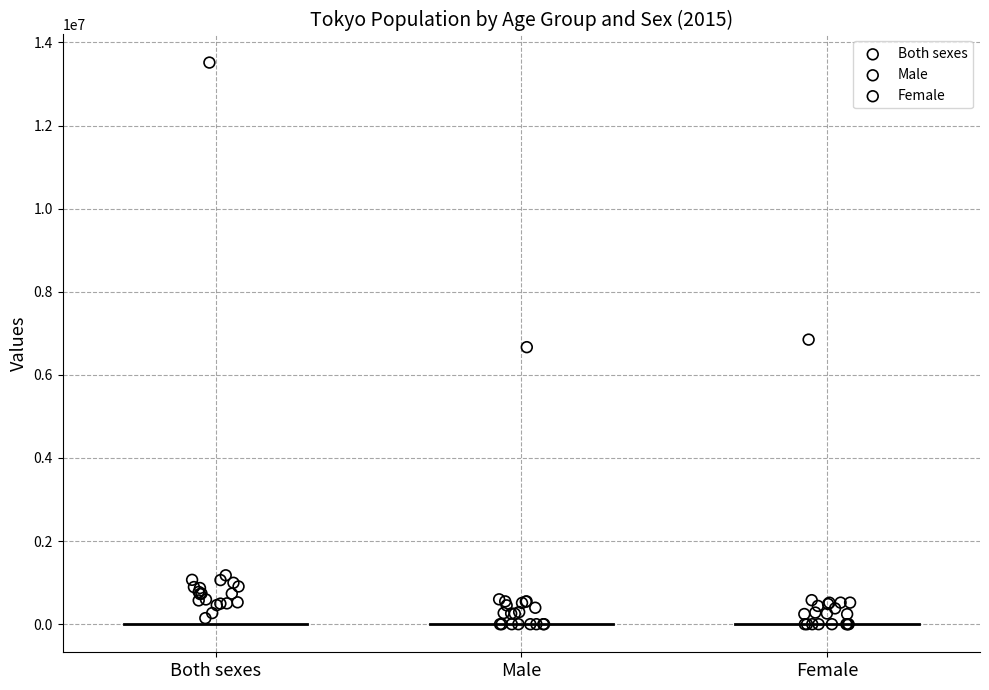

Which series reaches the maximum Y coordinate?

Both sexes